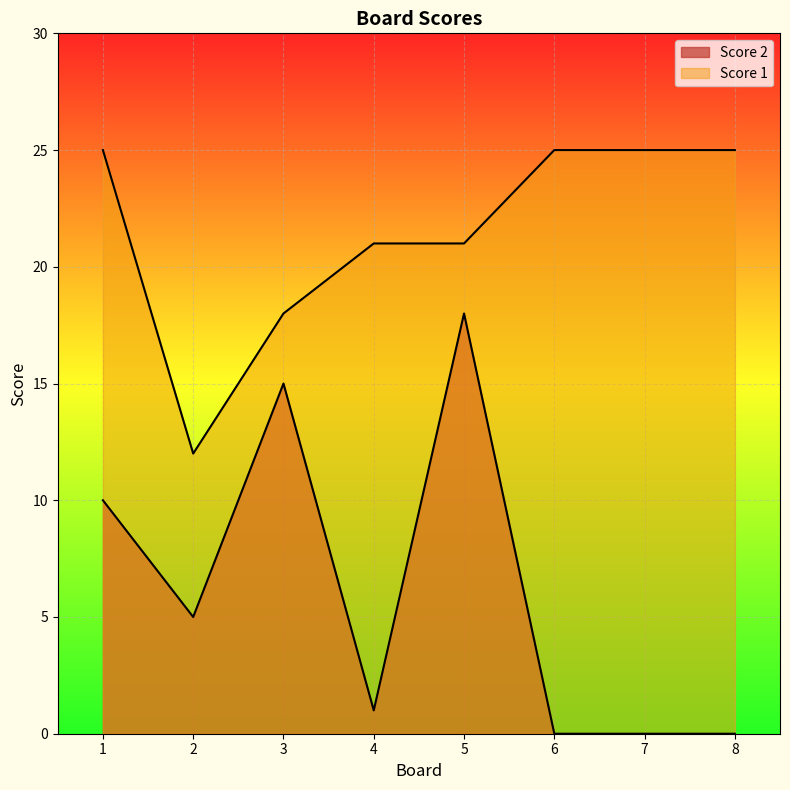

Between 3 and 4, which series saw the biggest shift?

Score 2